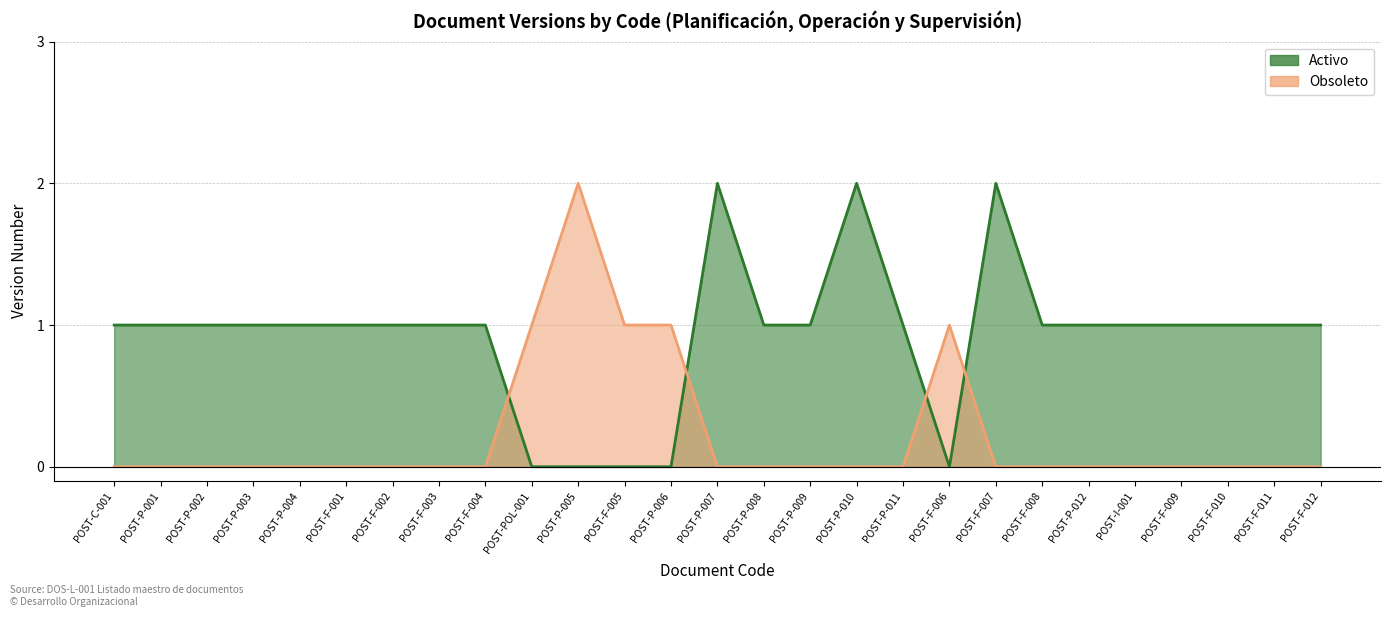

Rank the series by their average value, from lowest to highest.

Obsoleto, Activo